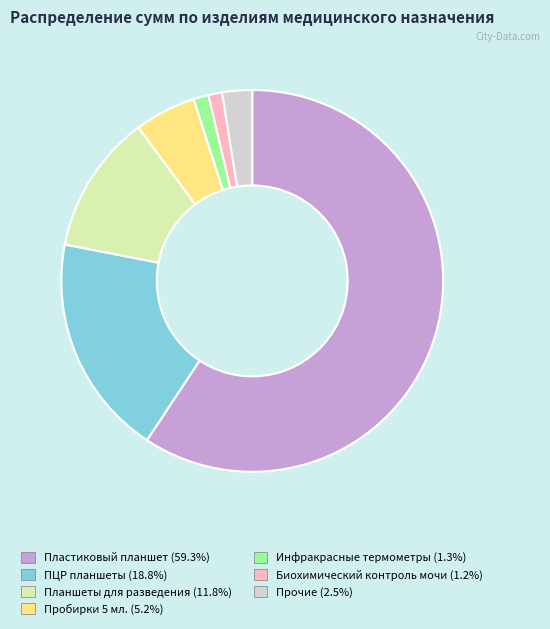

Does any single category account for the majority?

Yes